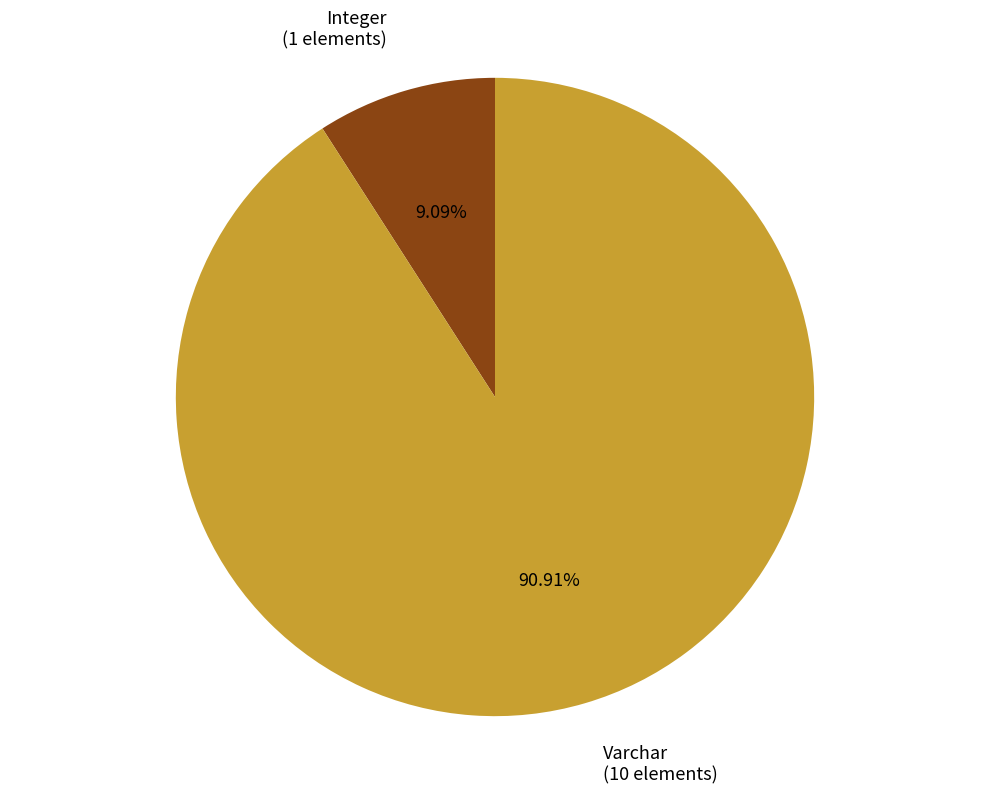

Rank the categories by value from highest to lowest.

Varchar, Integer